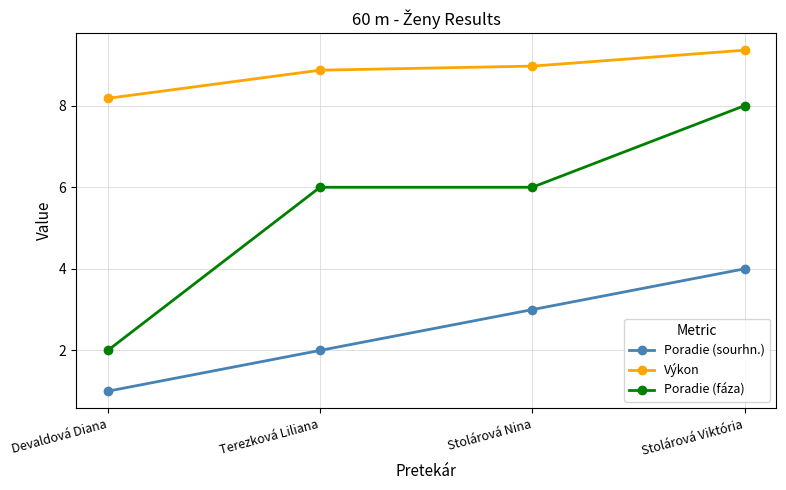

True or false: Poradie (fáza) and Výkon cross at least once.

False